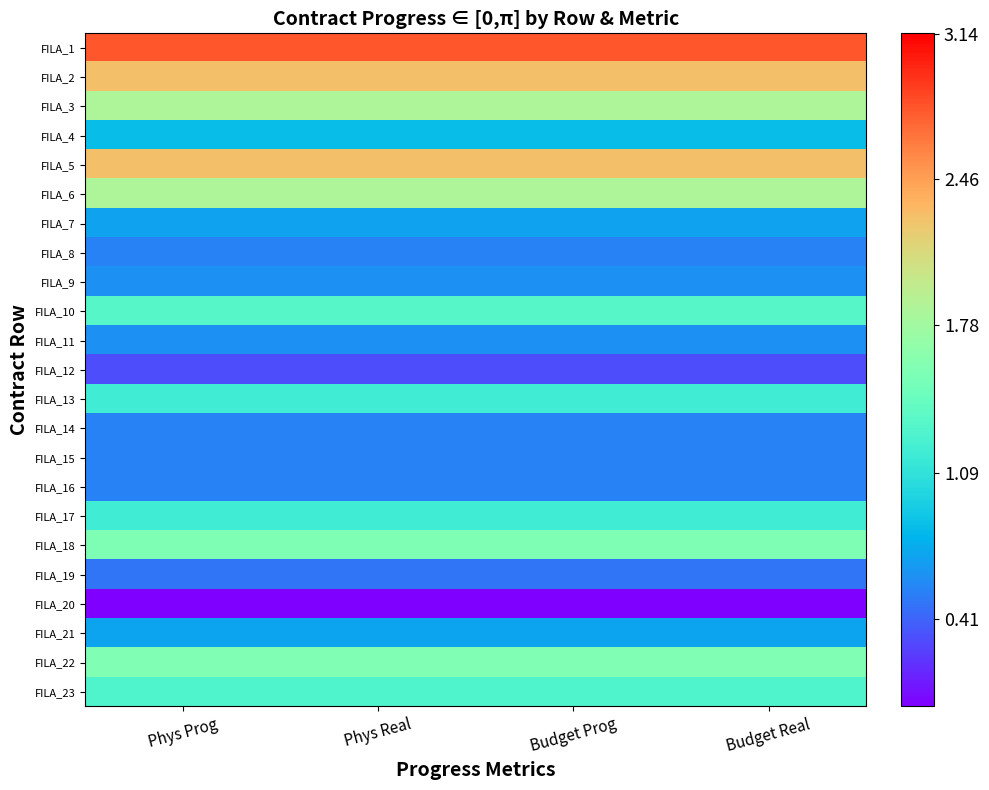

Which has a higher value, Phys Real or Phys Prog?

Phys Real